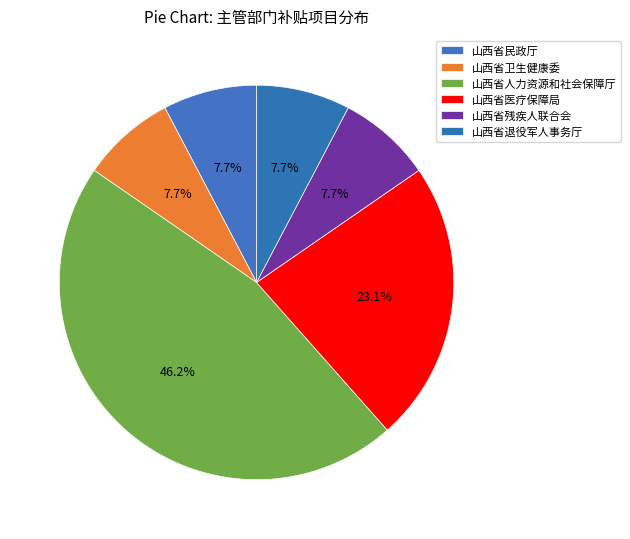

To the nearest percent, what is the difference between the largest and smallest slice percentages?

38%